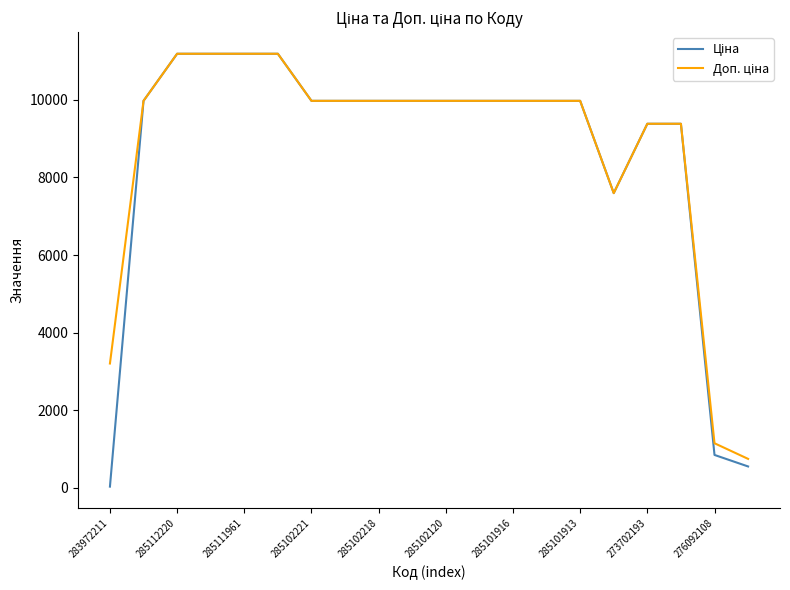

What is the maximum value shown in the chart?

11188.2